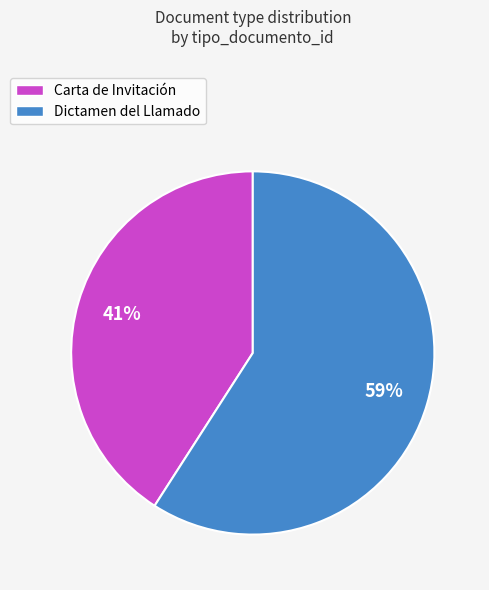

Does Carta de Invitación account for over 50% of the chart?

No